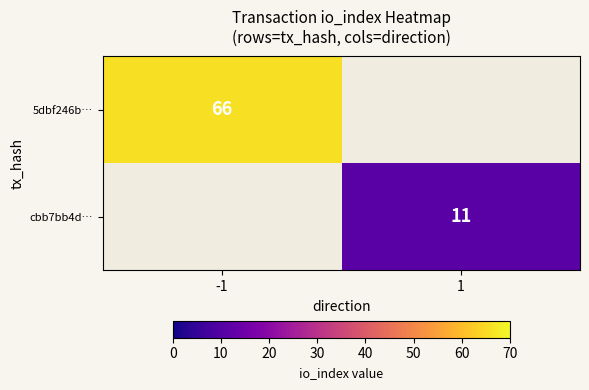

True or false: 5dbf246b… has a value of 38 at -1.

False